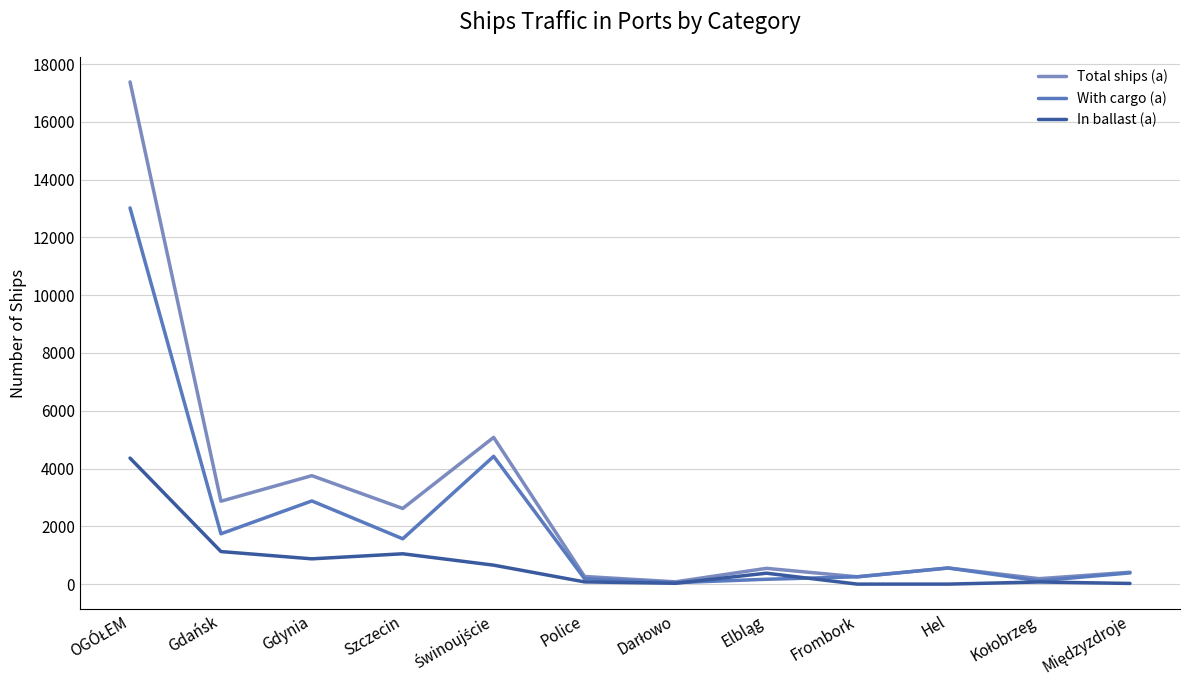

What is the value of the In ballast (a) point at the 12th from the left?

23